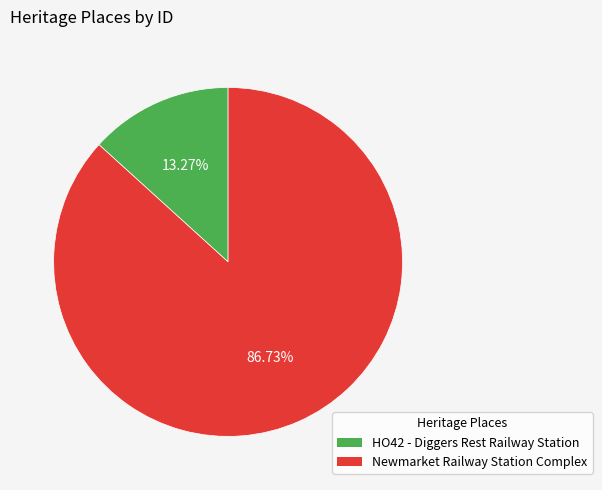

Approximately how many times larger is the value at Newmarket Railway Station Complex compared to HO42 - Diggers Rest Railway Station?

6.5